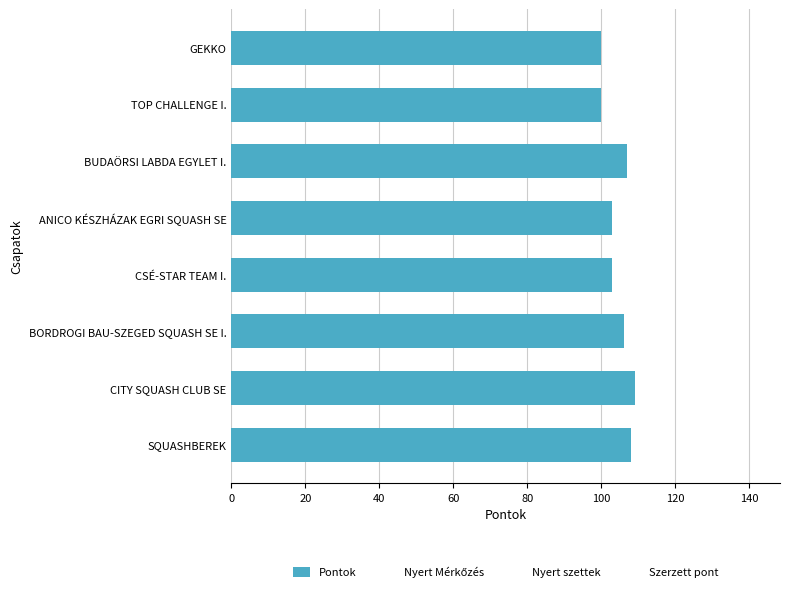

The value at SQUASHBEREK is 61. True or false?

False